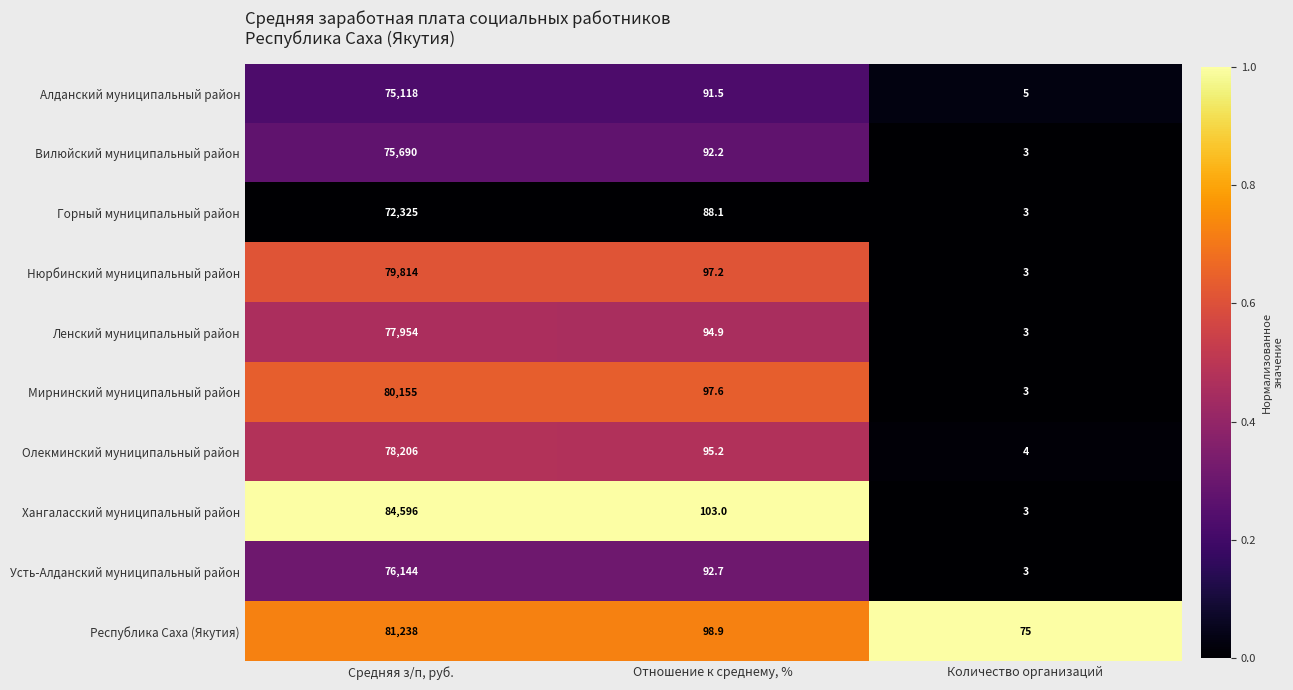

At which label does Ленский муниципальный район first exceed 94?

Средняя з/п, руб.